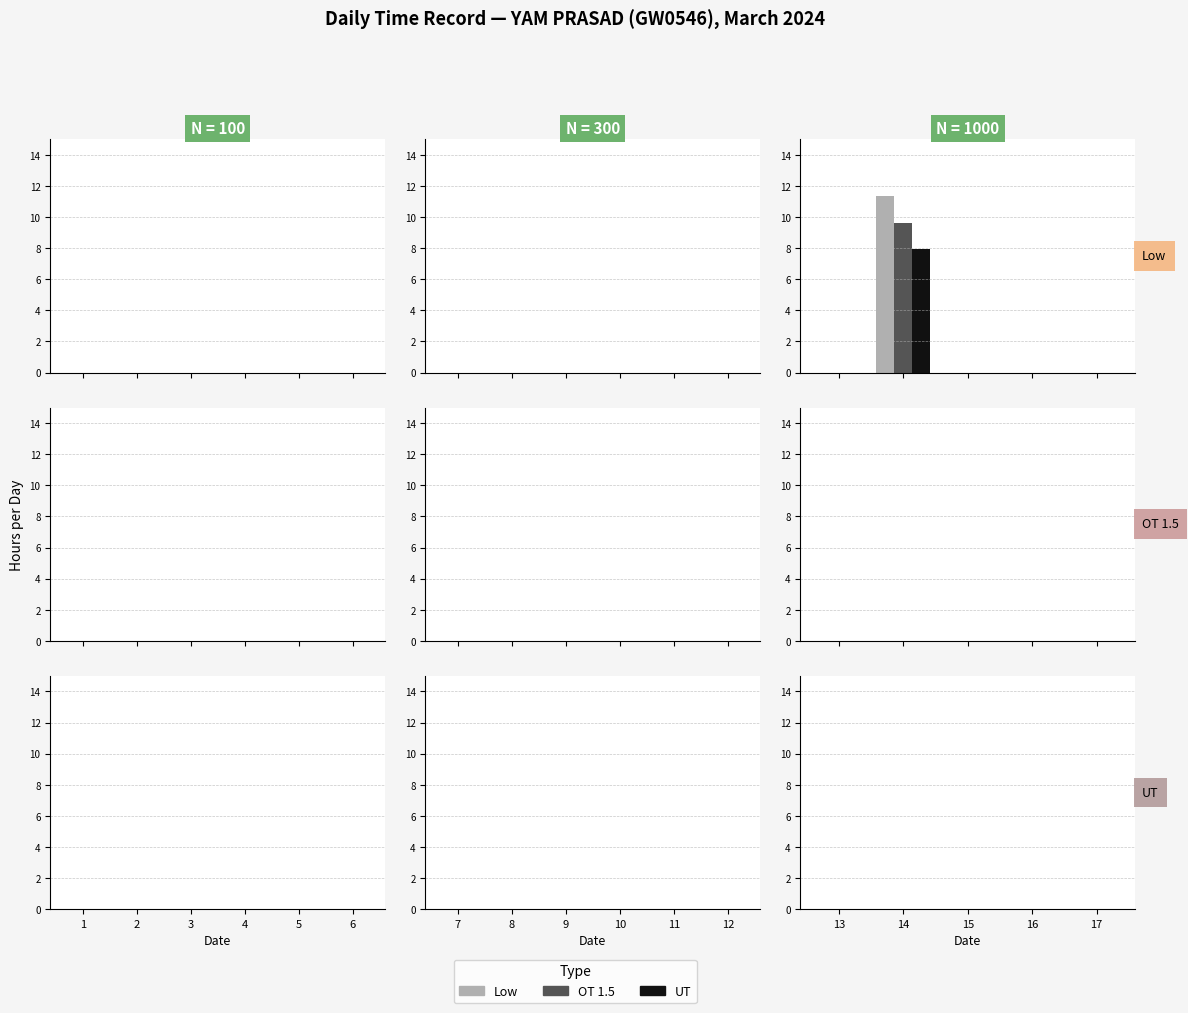

What are all the series names shown in the legend?

Low, OT 1.5, UT